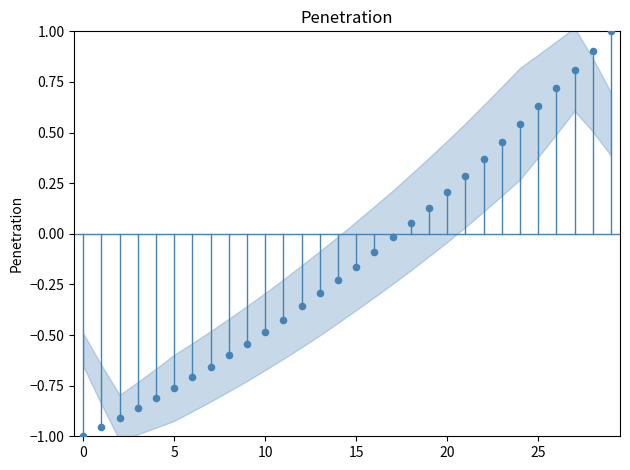

What is the range of Y values (max minus min)?

2.0